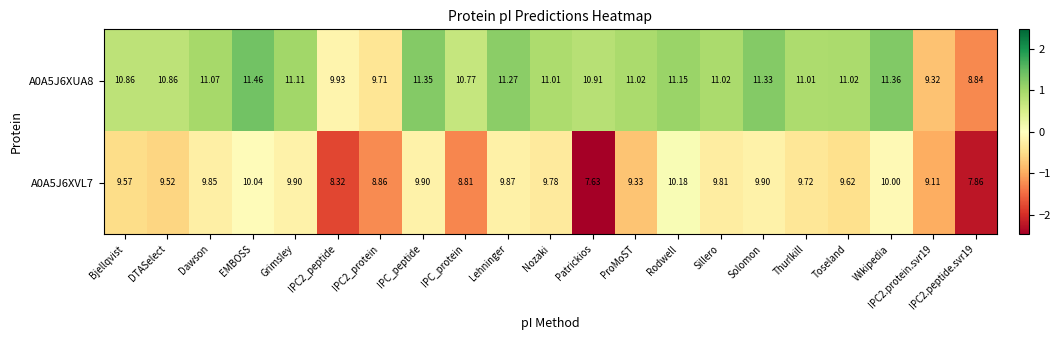

Rank the series at Bjellqvist from highest to lowest value.

A0A5J6XUA8, A0A5J6XVL7